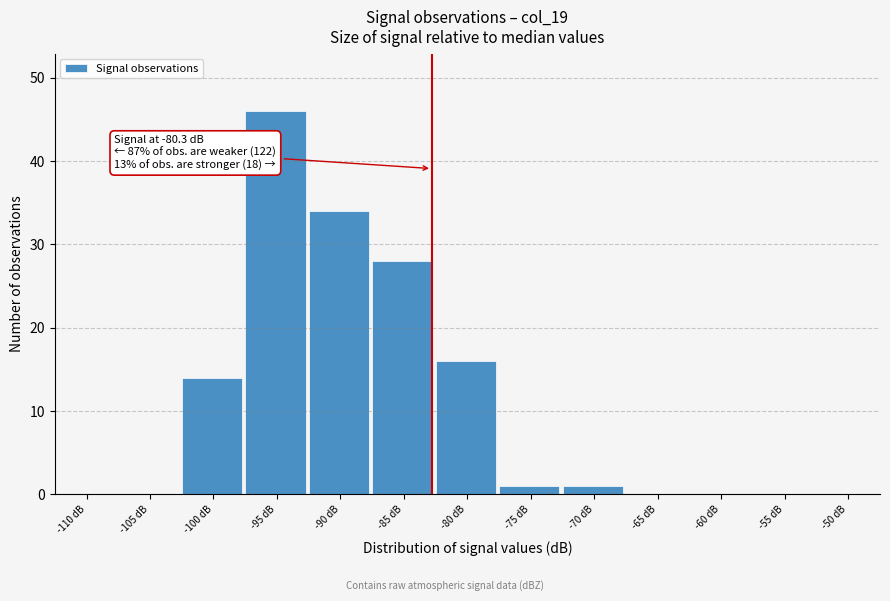

Reading left to right, list all the values displayed in this chart.

-110 dB=0	-105 dB=0	-100 dB=14	-95 dB=46	-90 dB=34	-85 dB=28	-80 dB=16	-75 dB=1	-70 dB=1	-65 dB=0	-60 dB=0	-55 dB=0	-50 dB=0